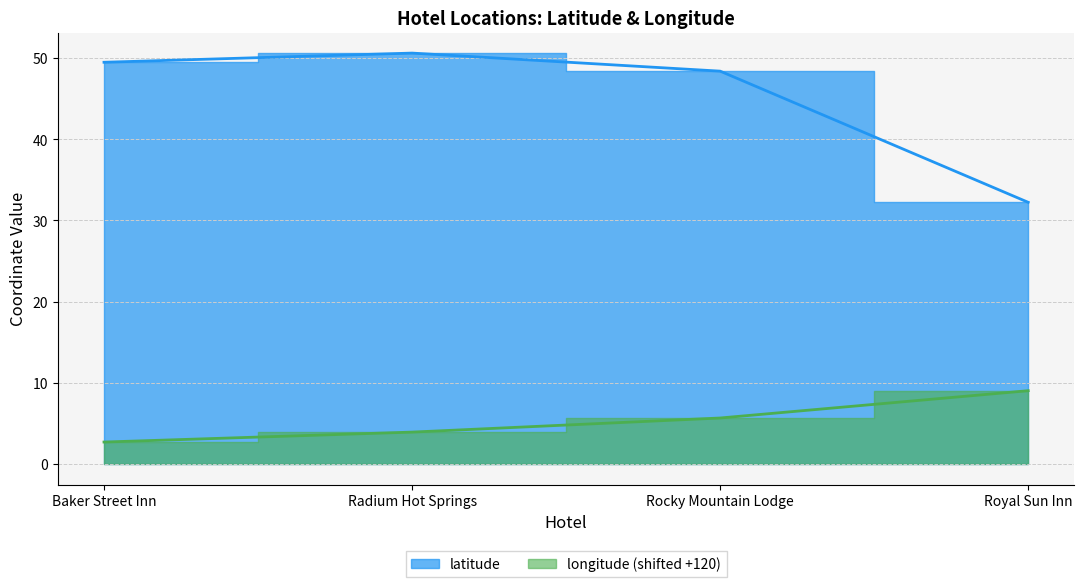

True or false: longitude and latitude intersect in this chart.

False